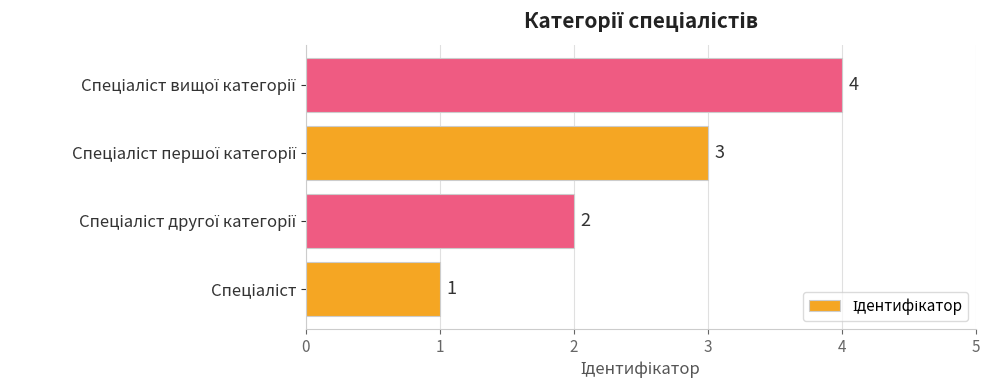

What is the greatest value displayed?

4